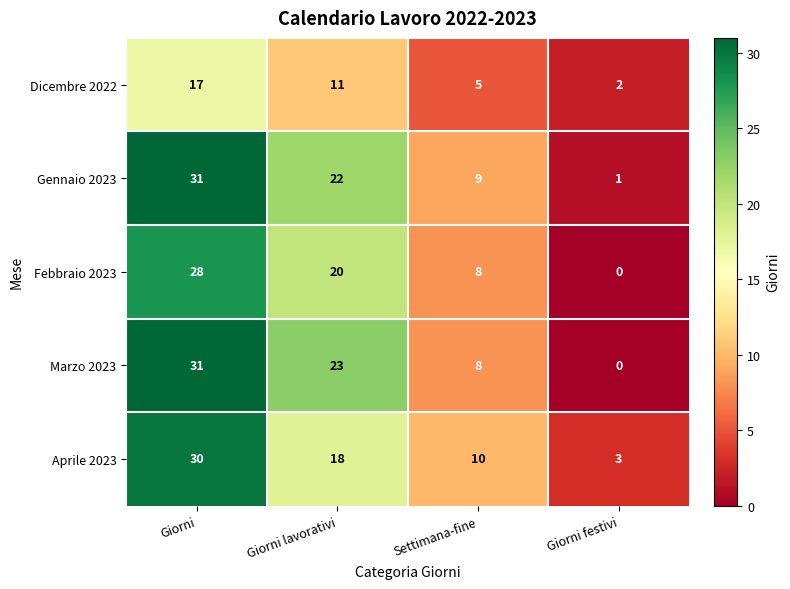

Where does the Gennaio 2023 series first go above 22?

Giorni